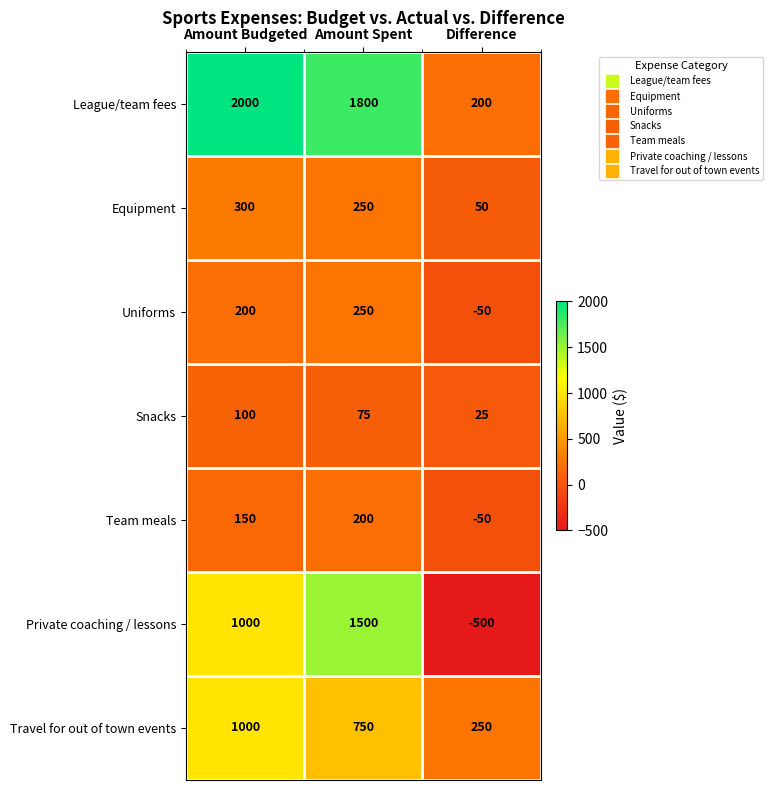

Where is League/team fees nearest to the value 1100?

Amount Spent